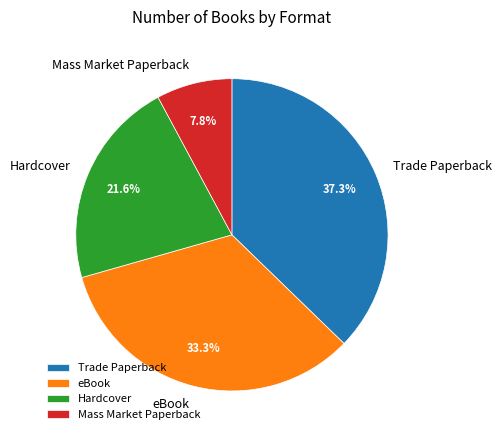

To the nearest percent, what percentage of the pie is Mass Market Paperback?

8%